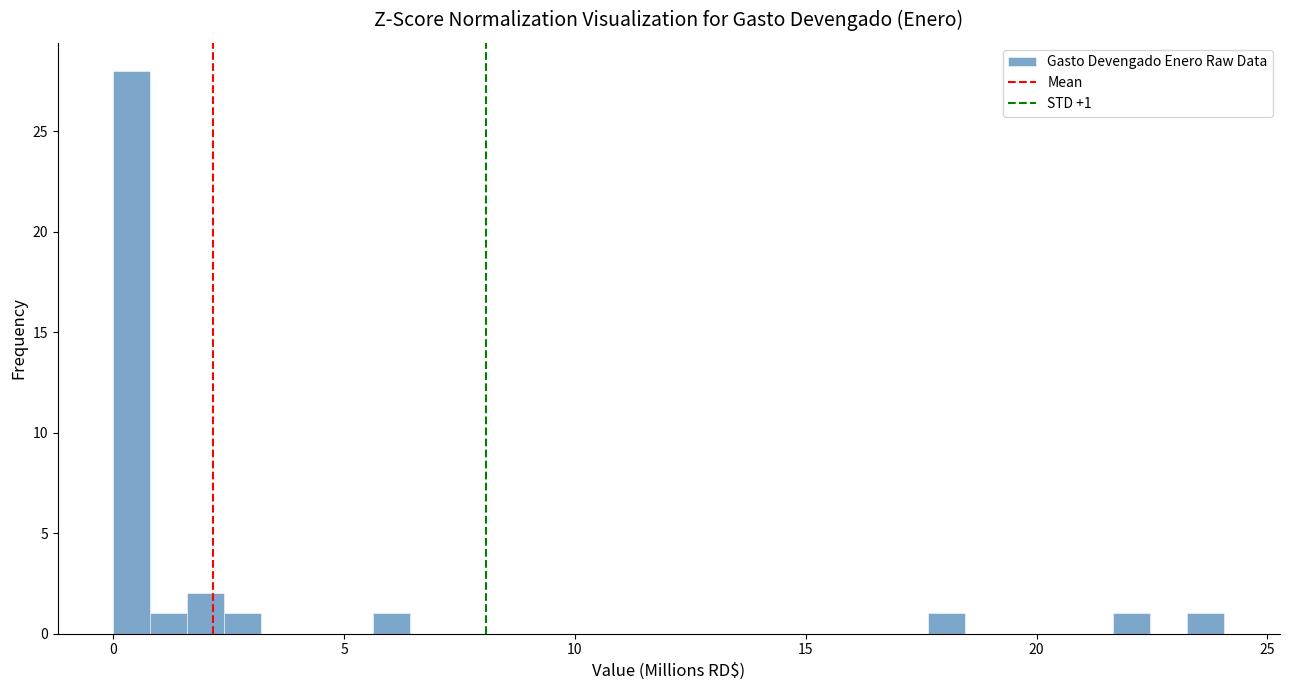

Around what value on the x-axis is the tallest bar? Give the approximate position of its centre, as read against the axis.

0.5